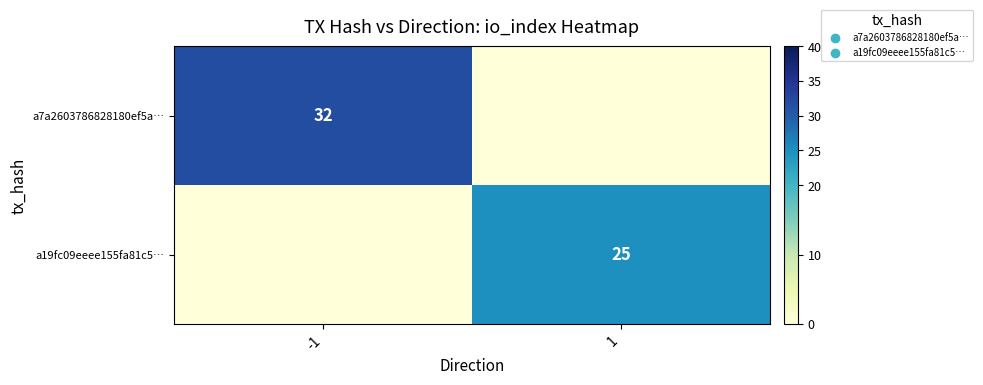

How many series are shown in this chart?

2